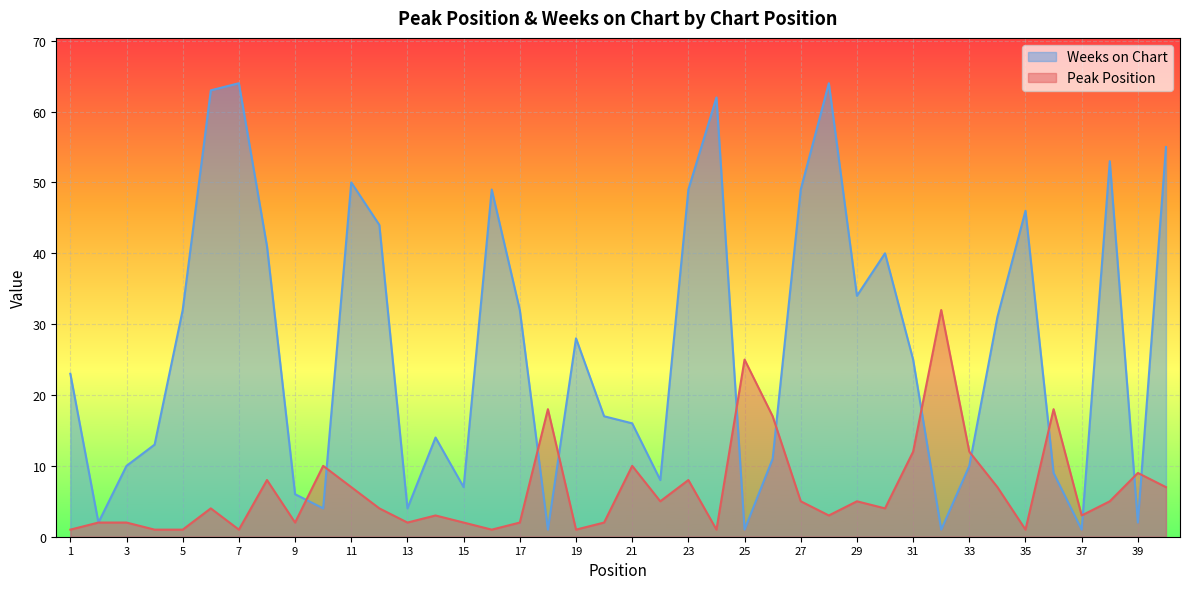

At 28, list the series in order from smallest to largest.

Peak Position, Weeks on Chart